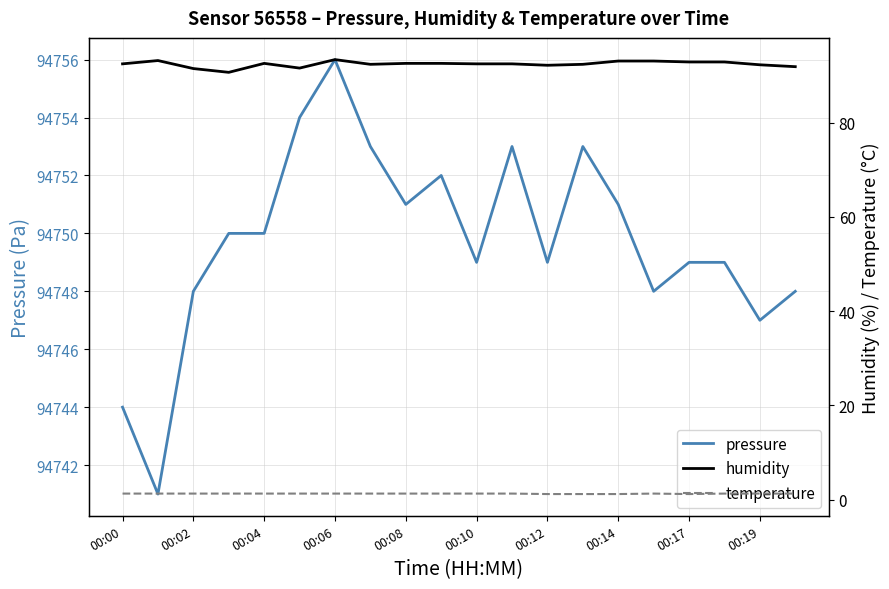

True or false: pressure has a value of 94750 at 00:04.

True